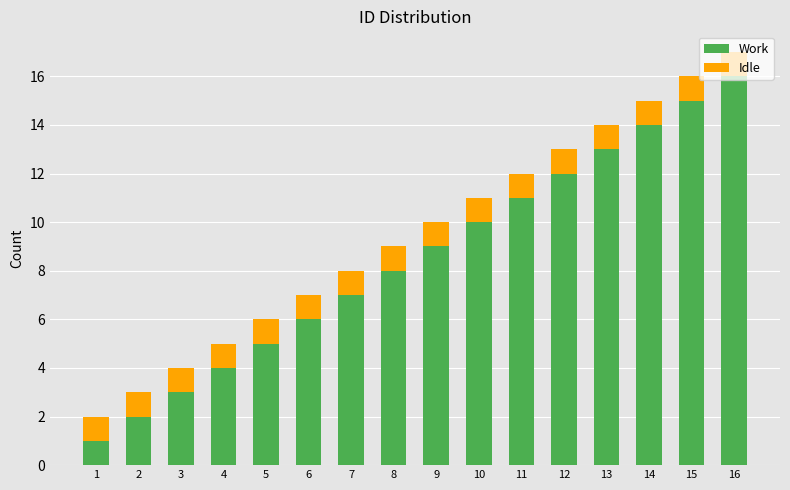

Are the bars horizontal?

No